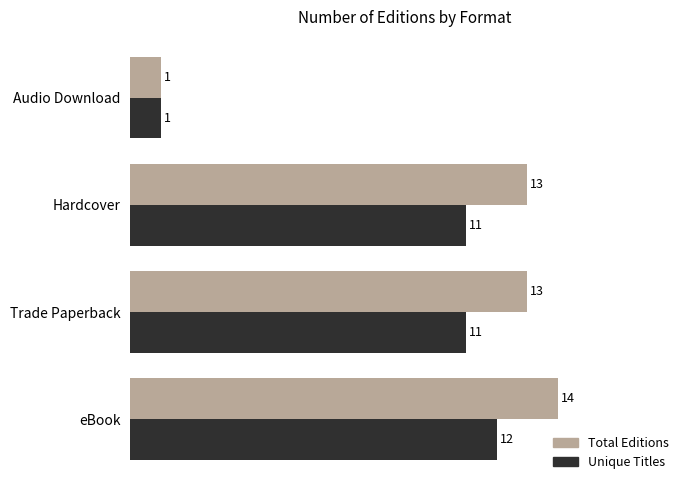

At how many categories does at least one series exceed 11?

3